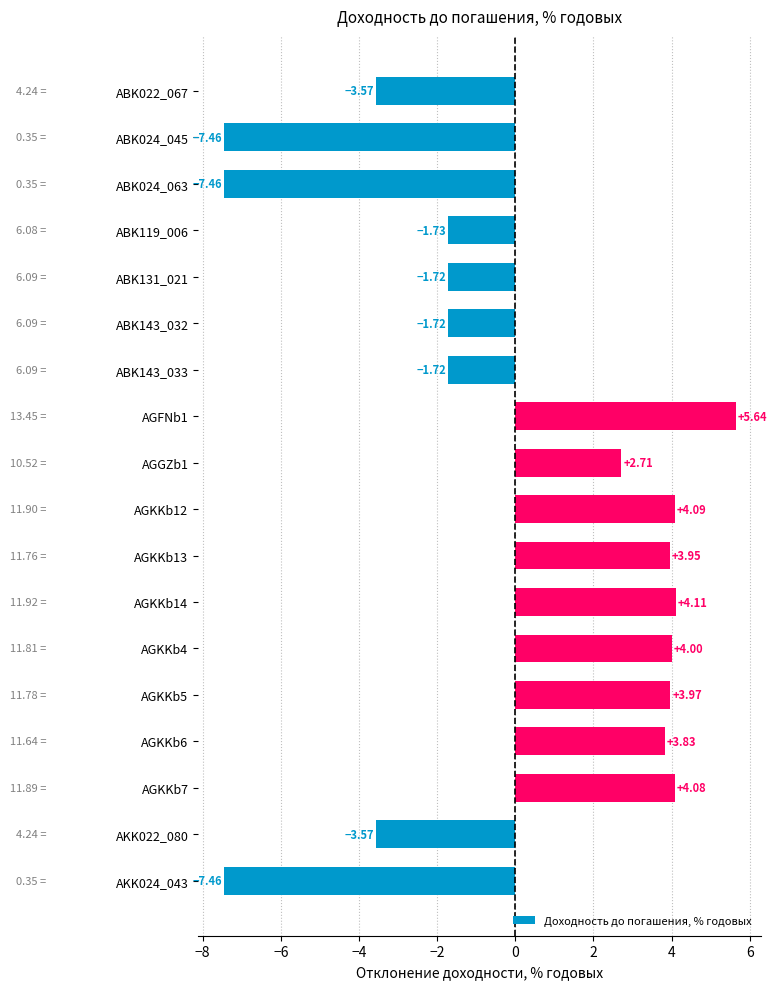

Approximately how many times larger is the value at AGKKb5 compared to AGGZb1?

1.5